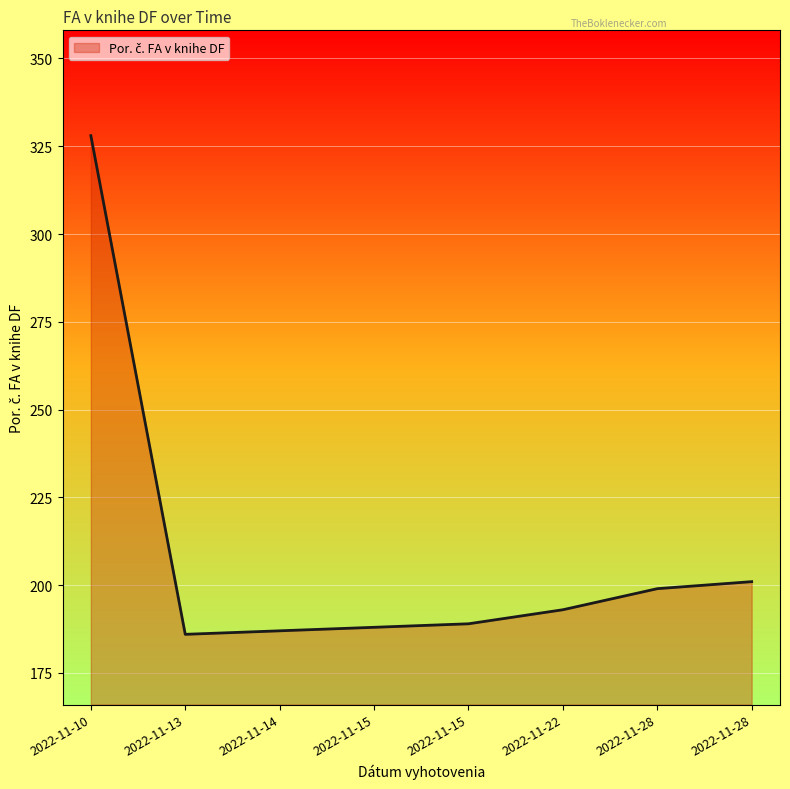

Between 2022-11-28 and 2022-11-15, which is larger?

2022-11-28